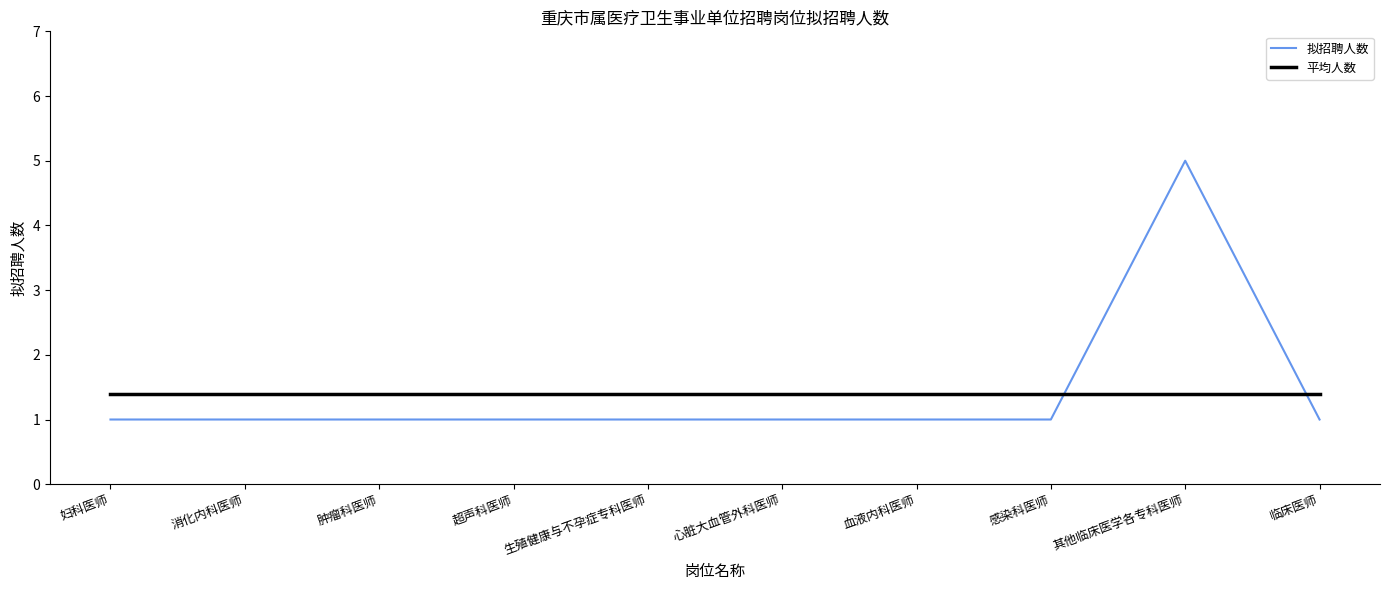

What is the approximate value of 平均人数 at 超声科医师?

1.4